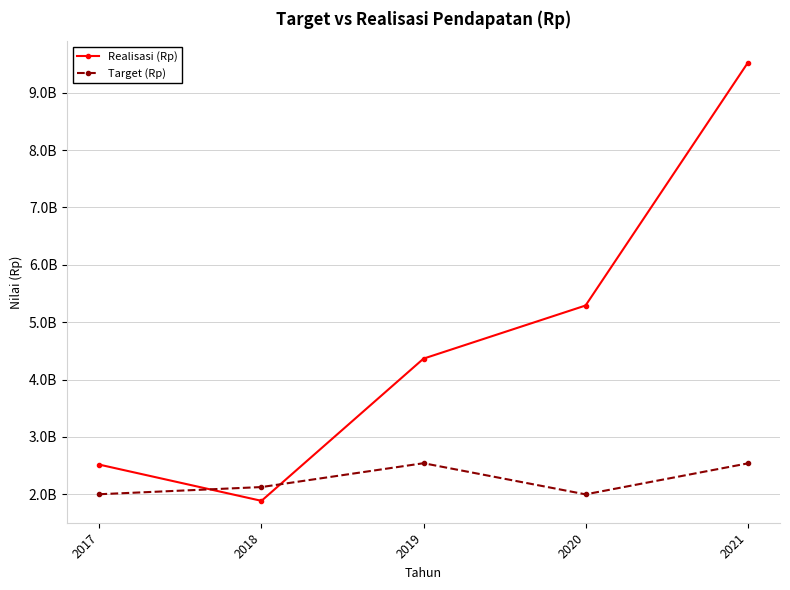

Which series has the largest range (max minus min)?

Realisasi (Rp)